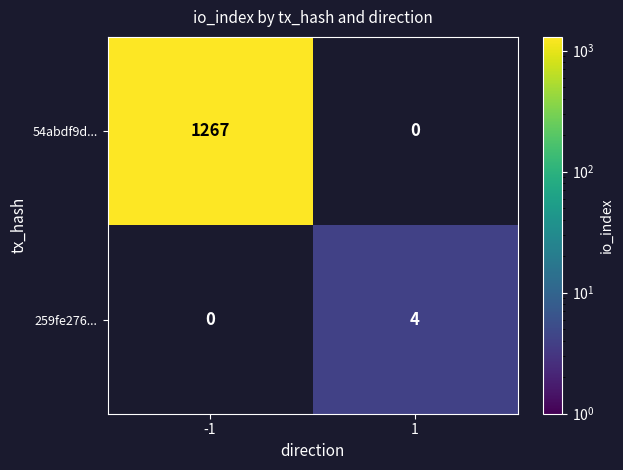

True or false: 259fe276... has a value of 4 at 1.

True